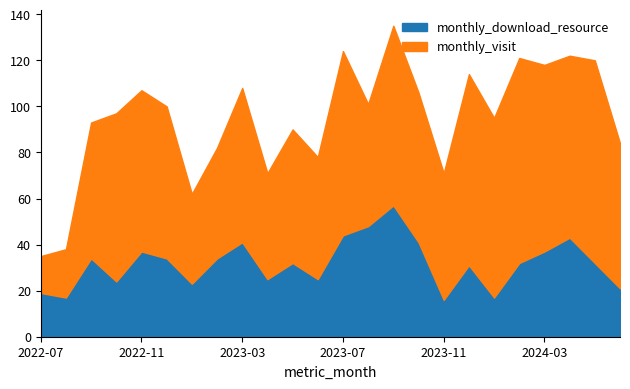

Rank the categories by monthly_visit value from lowest to highest.

2022-07, 2022-08, 2023-01, 2023-04, 2023-02, 2023-06, 2023-08, 2023-11, 2023-05, 2022-09, 2024-06, 2023-10, 2022-12, 2023-03, 2022-11, 2022-10, 2023-09, 2024-01, 2024-04, 2023-07, 2024-03, 2023-12, 2024-05, 2024-02